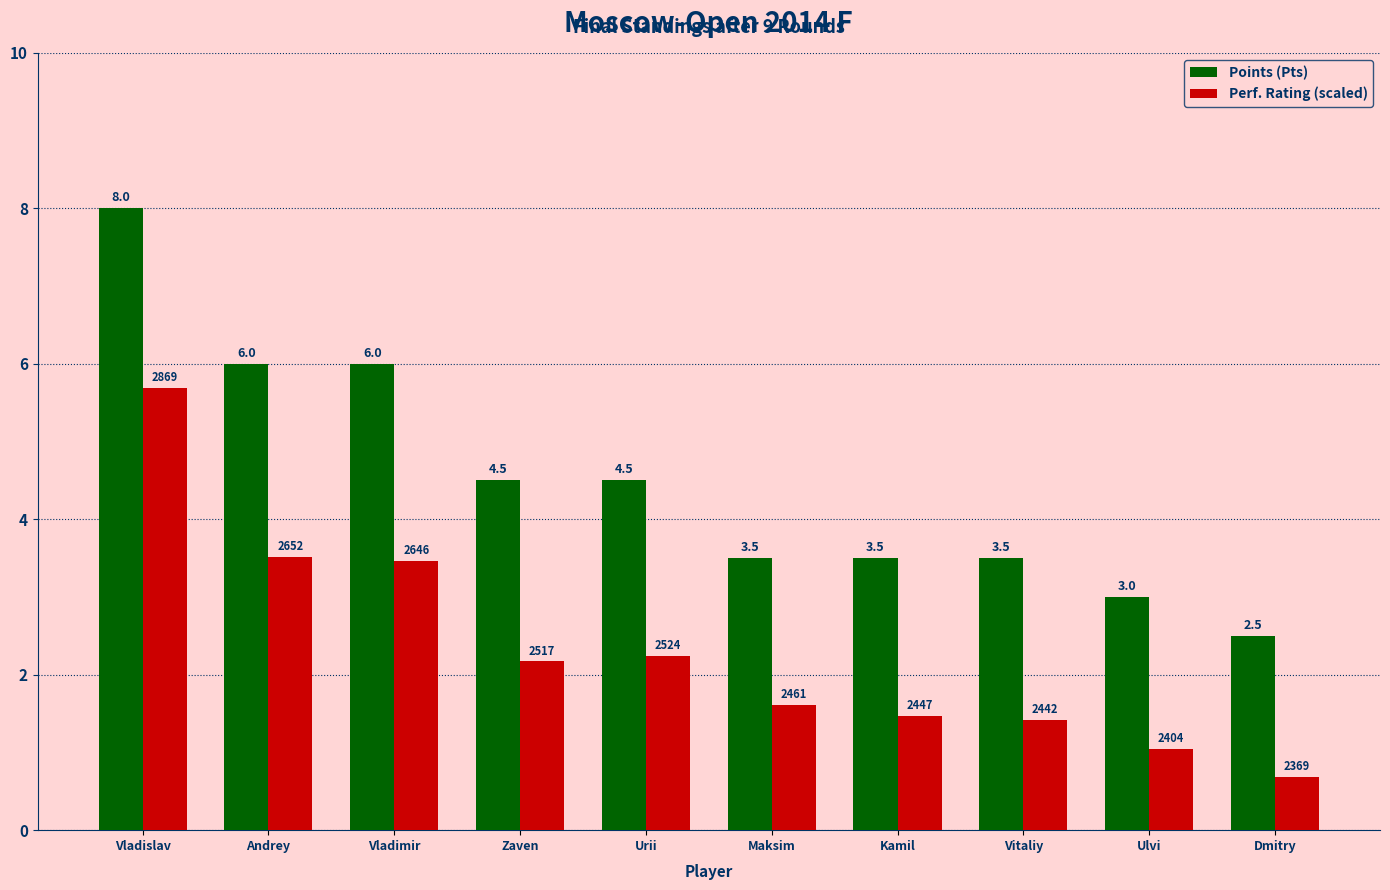

What is the value of the Points (Pts) bar at the 3rd from the left?

6.0